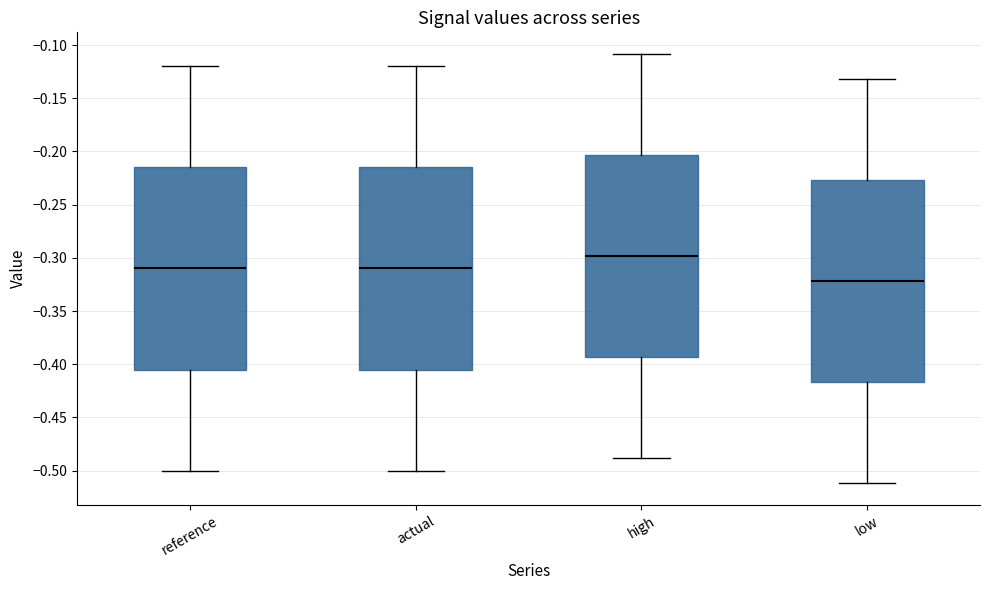

Where does the upper whisker of the box for high end on the y-axis? The values are not printed on the chart, so give them approximately, as read against the axis.

-0.110